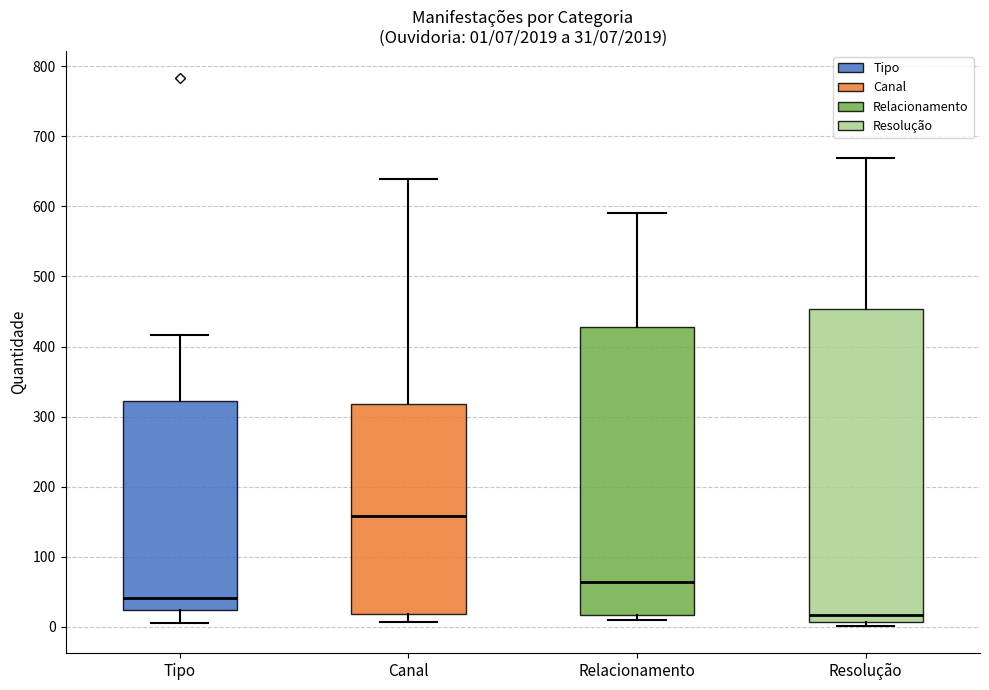

Comparing the boxes themselves (not the whiskers), which one is the tallest?

Resolução